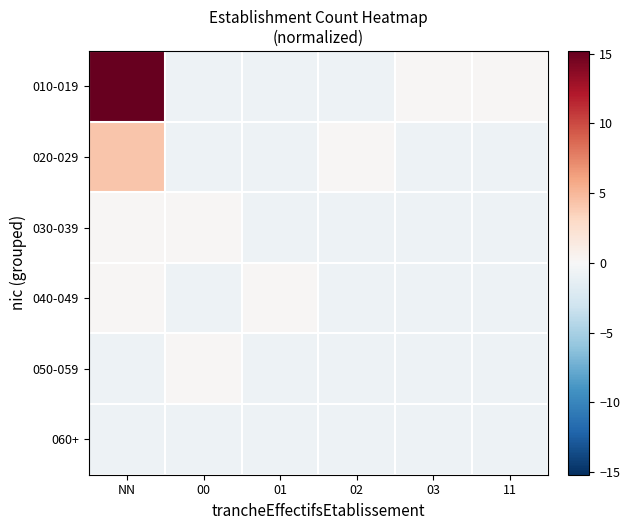

Reading right to left, list all the values displayed in this chart.

010-019: 11=0.2	03=0.2	02=-0.8	01=-0.8	00=-0.8	NN=15.2
020-029: 11=-0.8	03=-0.8	02=0.2	01=-0.8	00=-0.8	NN=4.2
030-039: 11=-0.8	03=-0.8	02=-0.8	01=-0.8	00=0.2	NN=0.2
040-049: 11=-0.8	03=-0.8	02=-0.8	01=0.2	00=-0.8	NN=0.2
050-059: 11=-0.8	03=-0.8	02=-0.8	01=-0.8	00=0.2	NN=-0.8
060+: 11=-0.8	03=-0.8	02=-0.8	01=-0.8	00=-0.8	NN=-0.8